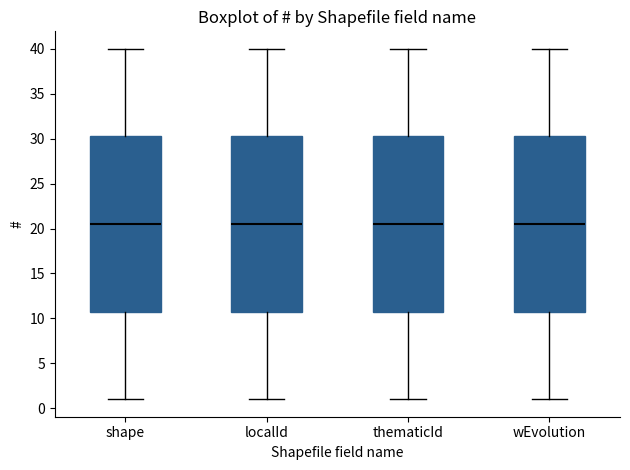

Reading left to right, read every box against the y-axis: the position of its median line, the range the box covers, and the ends of its whiskers. The values are not printed on the chart, so give them approximately, as read against the axis.

shape: median 20.5, box 11.0 to 30.5, whiskers 1.0 to 40.0
localId: median 20.5, box 11.0 to 30.5, whiskers 1.0 to 40.0
thematicId: median 20.5, box 11.0 to 30.5, whiskers 1.0 to 40.0
wEvolution: median 20.5, box 11.0 to 30.5, whiskers 1.0 to 40.0